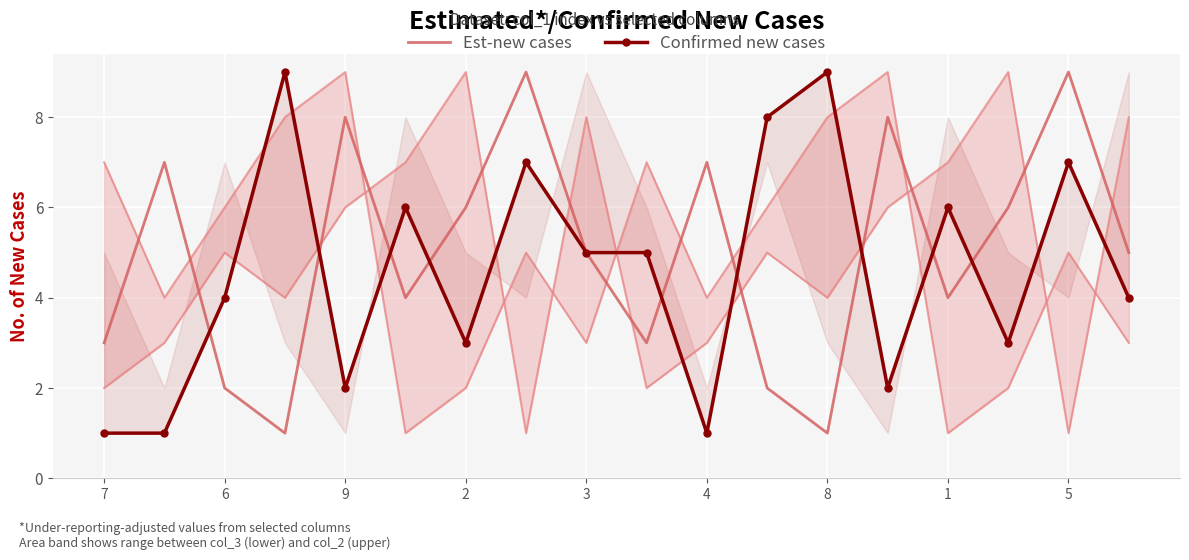

What is the value of the col_7 point at the 1st from the left?

2